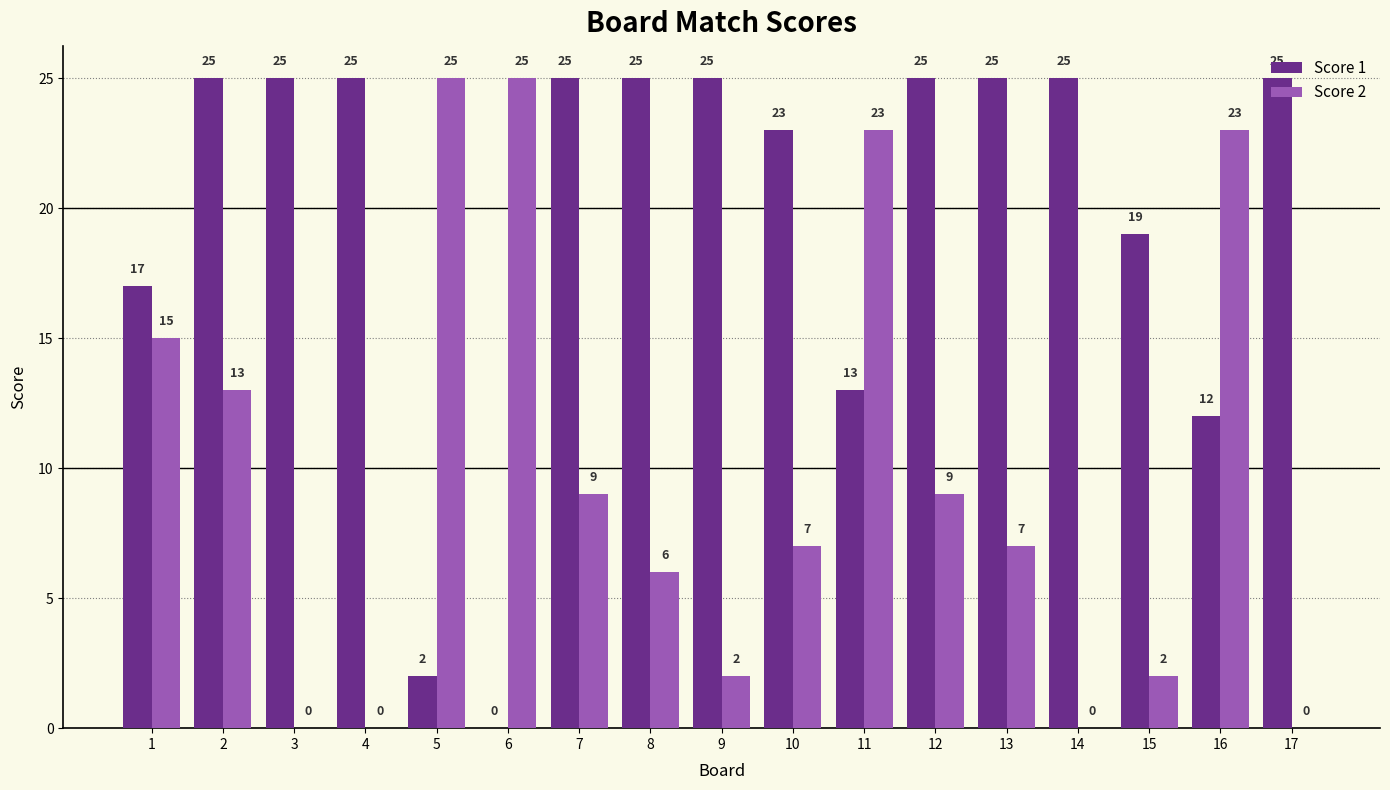

Is it true that Score 1 equals 12 at 16?

True